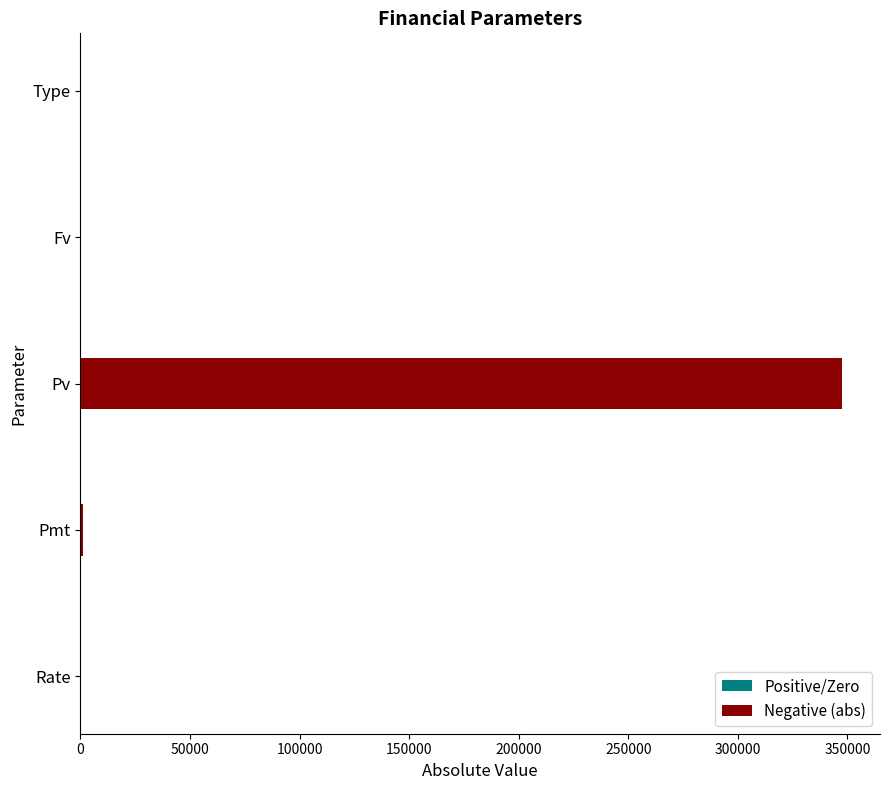

Is the value of Negative (abs) at Type greater than the value of Positive/Zero at Rate?

No